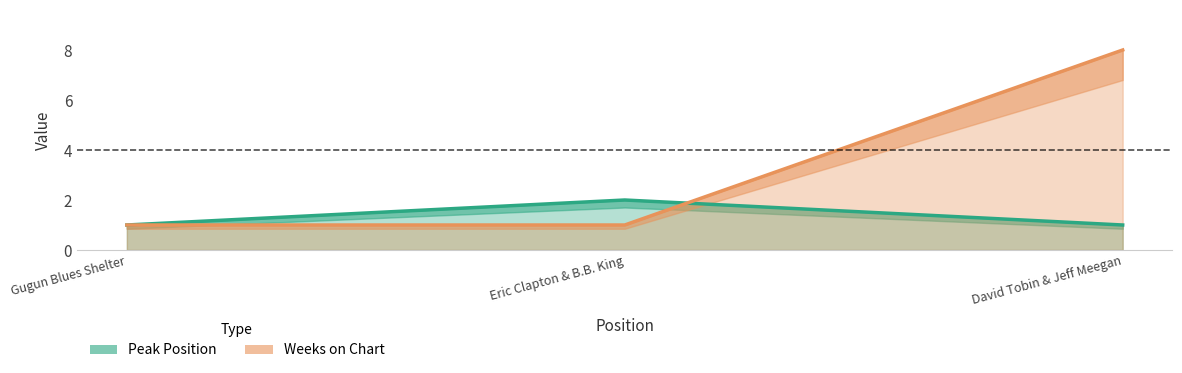

At which category does the chart reach its peak across all series?

David Tobin & Jeff Meegan